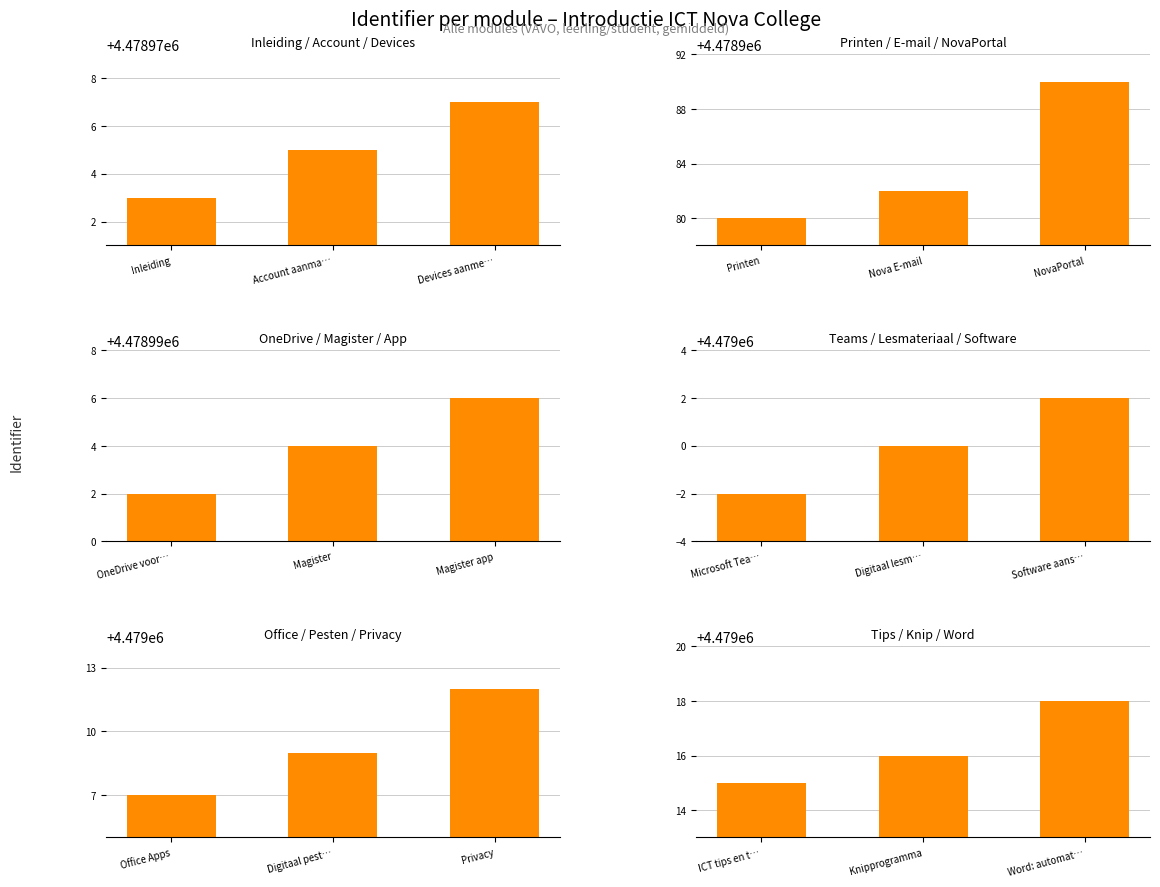

Reading right to left, extract all data points from this chart.

Inleiding / Account / Devices: 4478977	4478975	4478973
Printen / E-mail / NovaPortal: 4478990	4478982	4478980
OneDrive / Magister / App: 4478996	4478994	4478992
Teams / Lesmateriaal / Software: 4479002	4479000	4478998
Office / Pesten / Privacy: 4479012	4479009	4479007
Tips / Knip / Word: 4479018	4479016	4479015